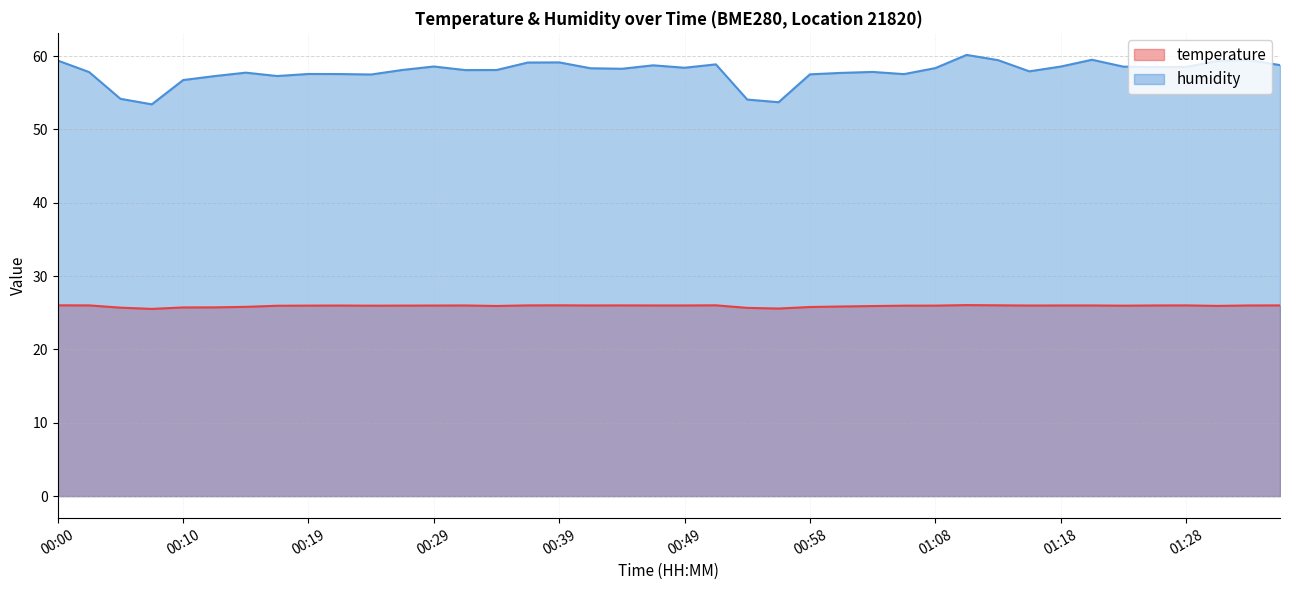

What value does the temperature series have at 01:11?

26.1